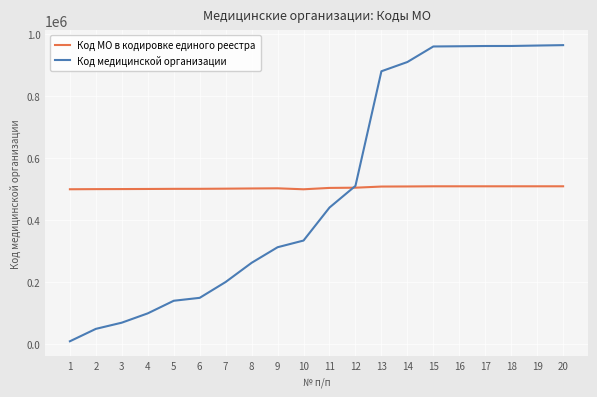

The Код медицинской организации series shows 175320 at 12. True or false?

False